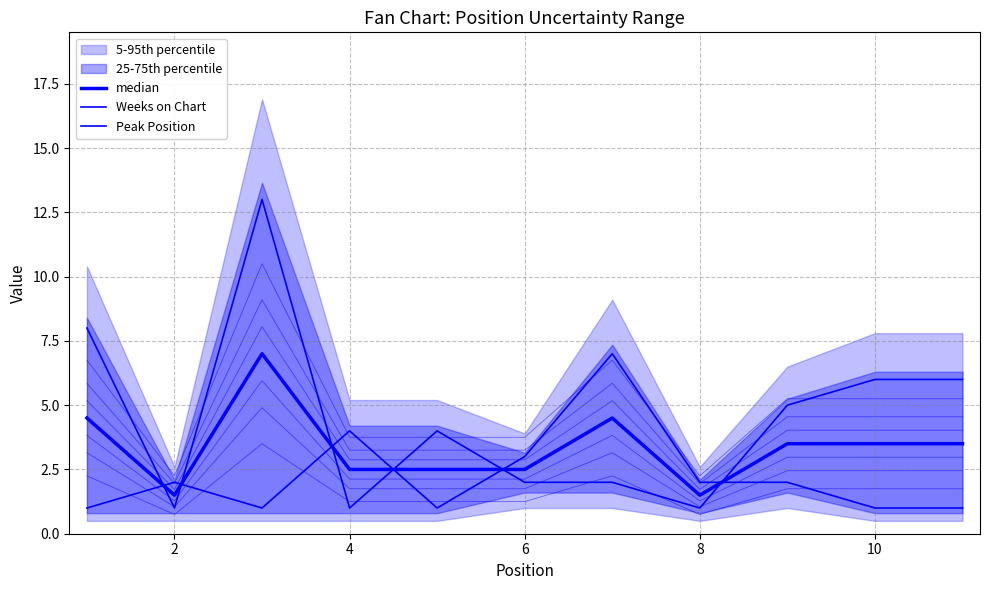

What is the value of the Weeks on Chart point at the 7th from the left?

2.0